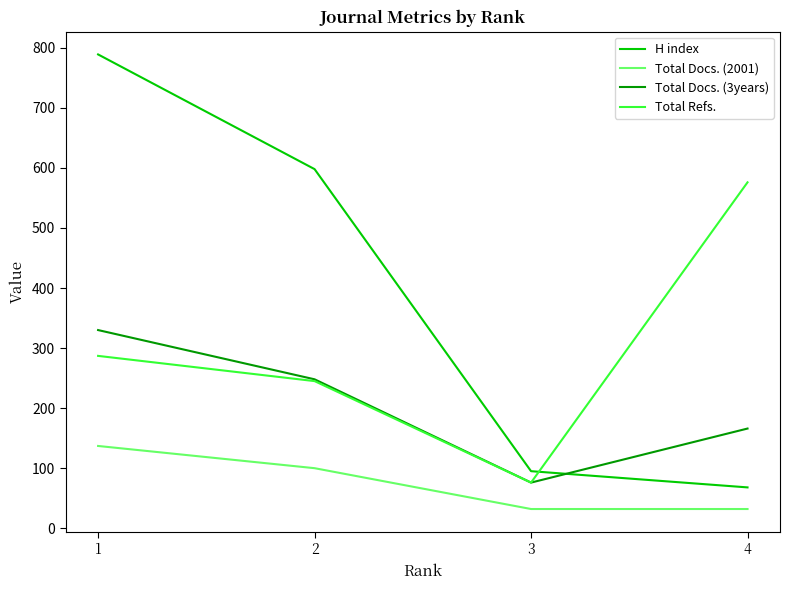

True or false: Total Docs. (3years) and Total Docs. (2001) cross at least once.

False